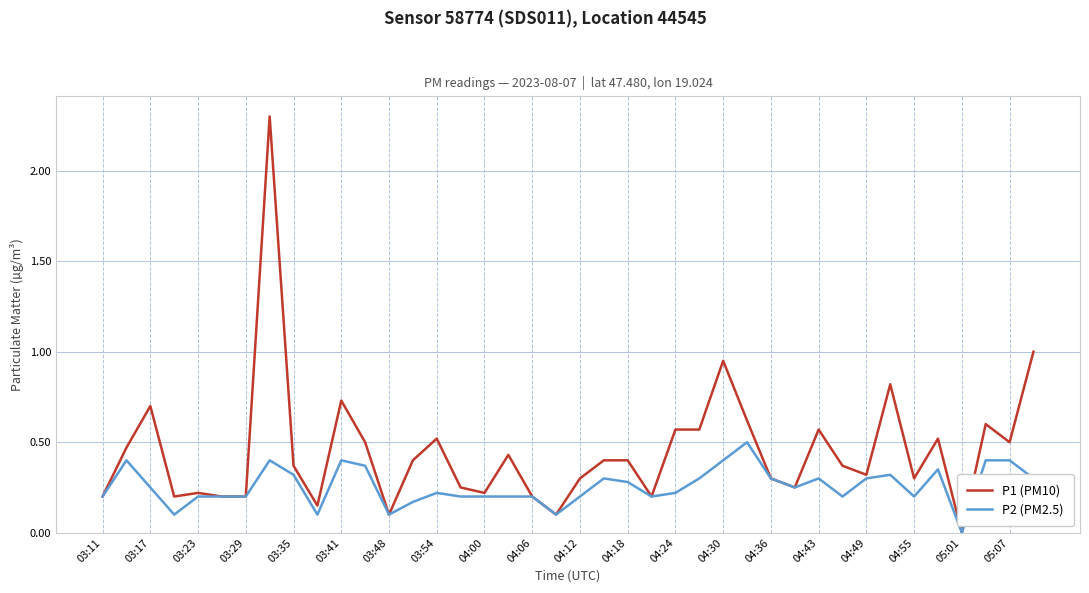

List the series in order of their overall mean, lowest first.

P2 (PM2.5), P1 (PM10)